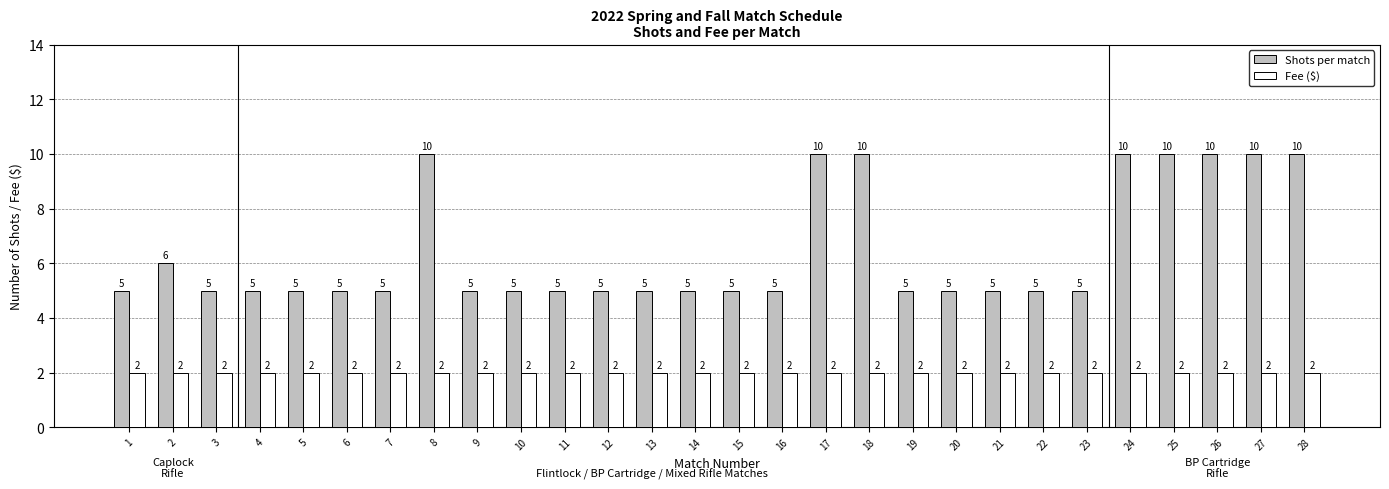

How many Shots per match values are between 5 and 10?

28